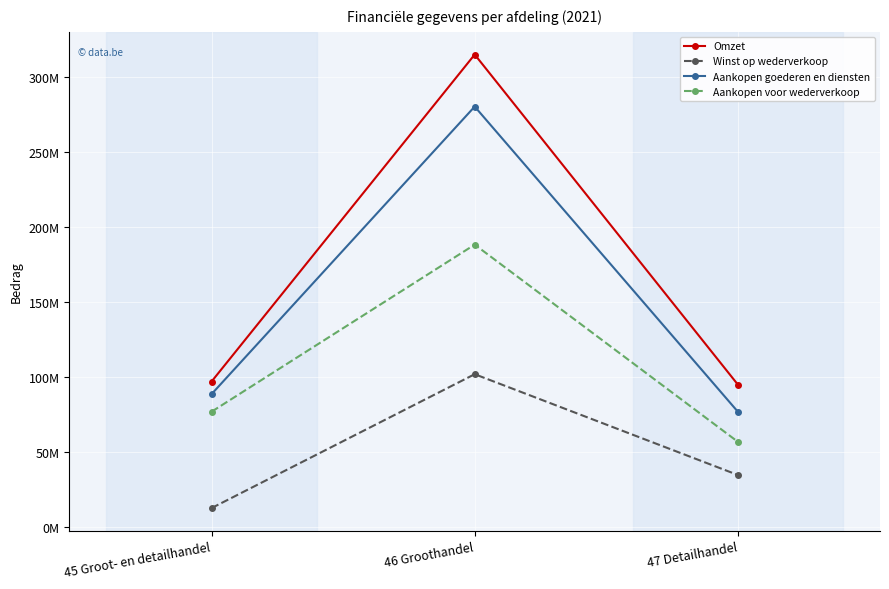

At which category is the sum across all series the highest?

46 Groothandel